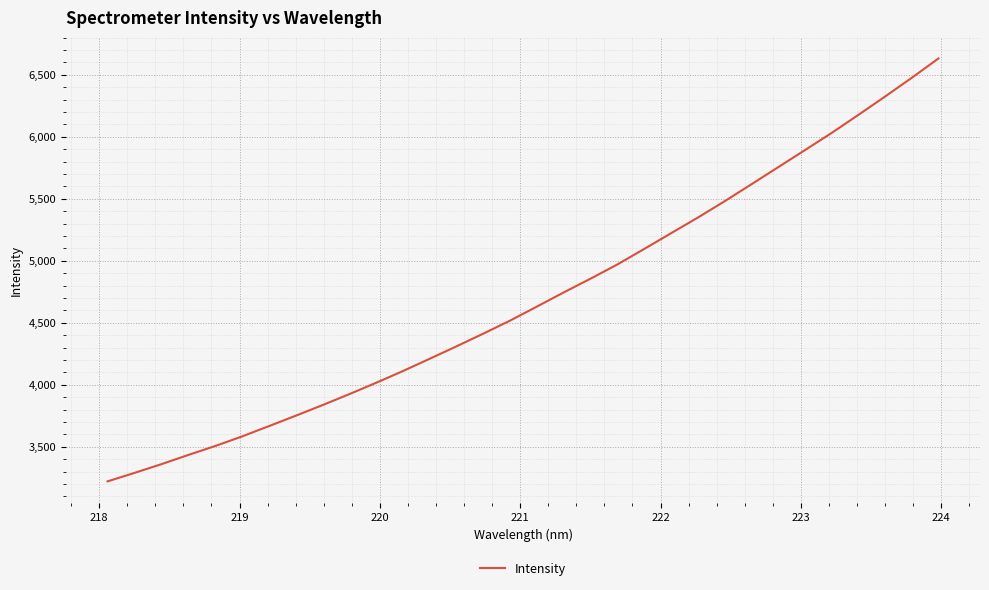

What is the greatest value displayed?

6631.4